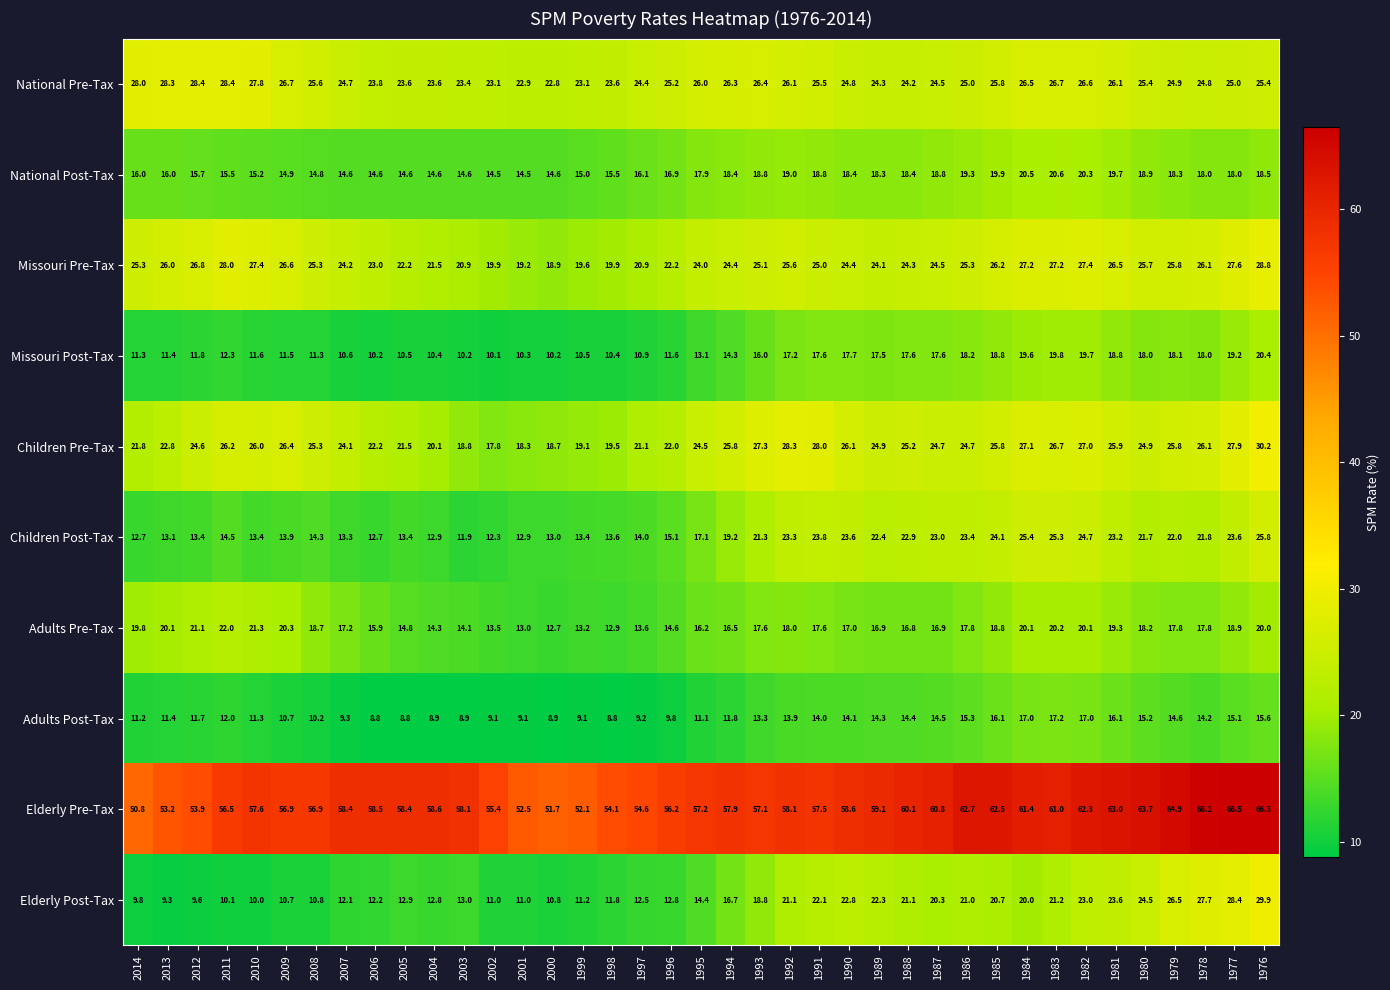

What is the average value of the National Post-Tax series?

17.1